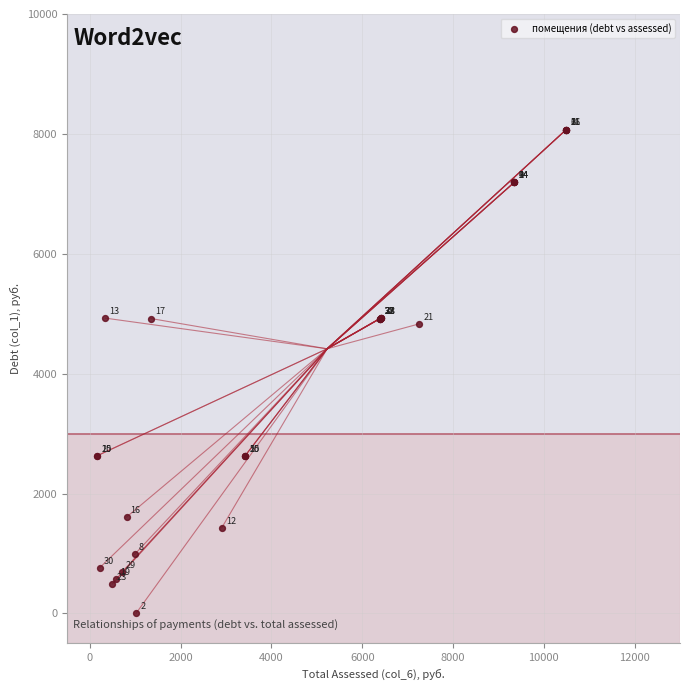

What Y value in the scatter plot is closest to 4036?

4830.3